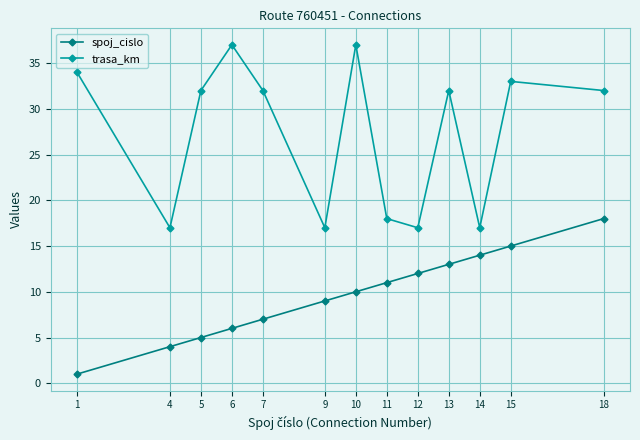

Reading left to right, list all the values displayed in this chart.

spoj_cislo: 1	4	5	6	7	9	10	11	12	13	14	15	18
trasa_km: 34	17	32	37	32	17	37	18	17	32	17	33	32